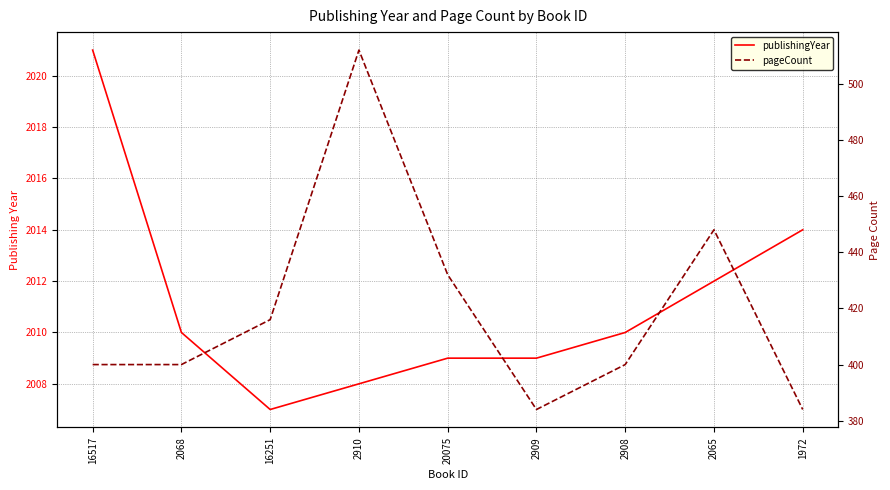

Which series changed the most between 16251 and 20075?

pageCount